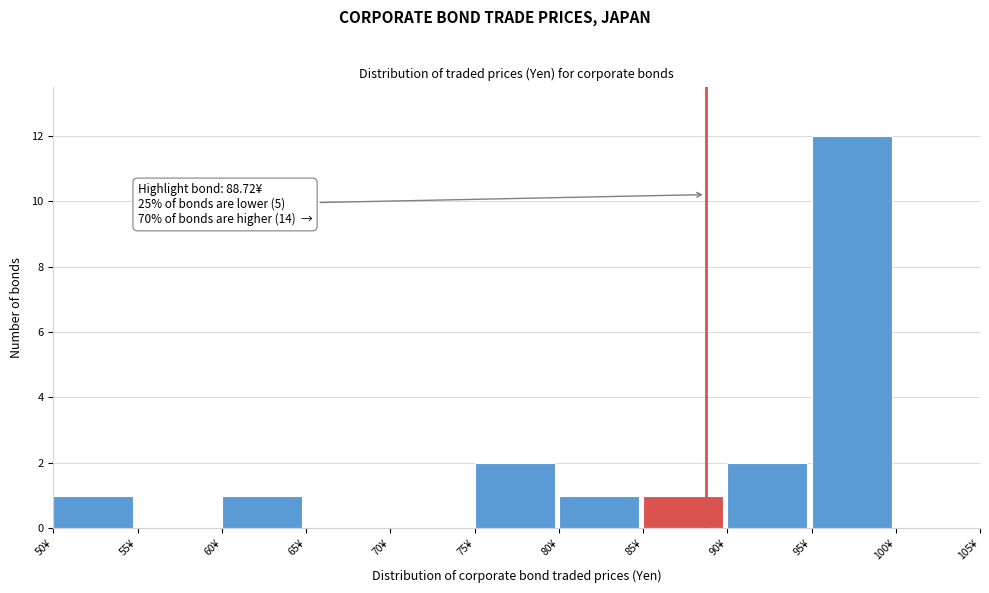

Which range on the x-axis has the tallest bar?

95 to 100